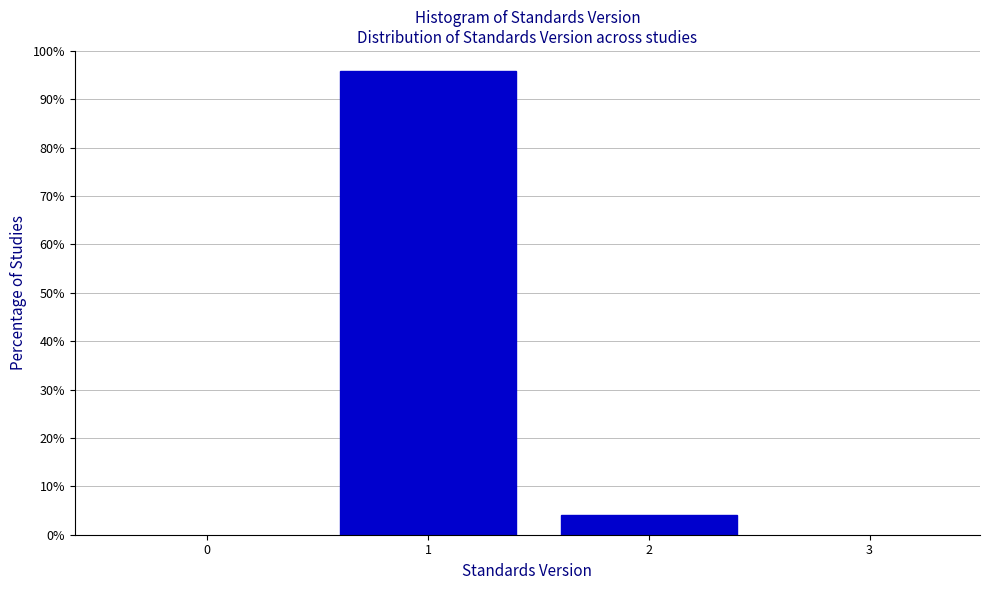

Reading left to right, transcribe all the data shown in this chart.

95.9	4.1